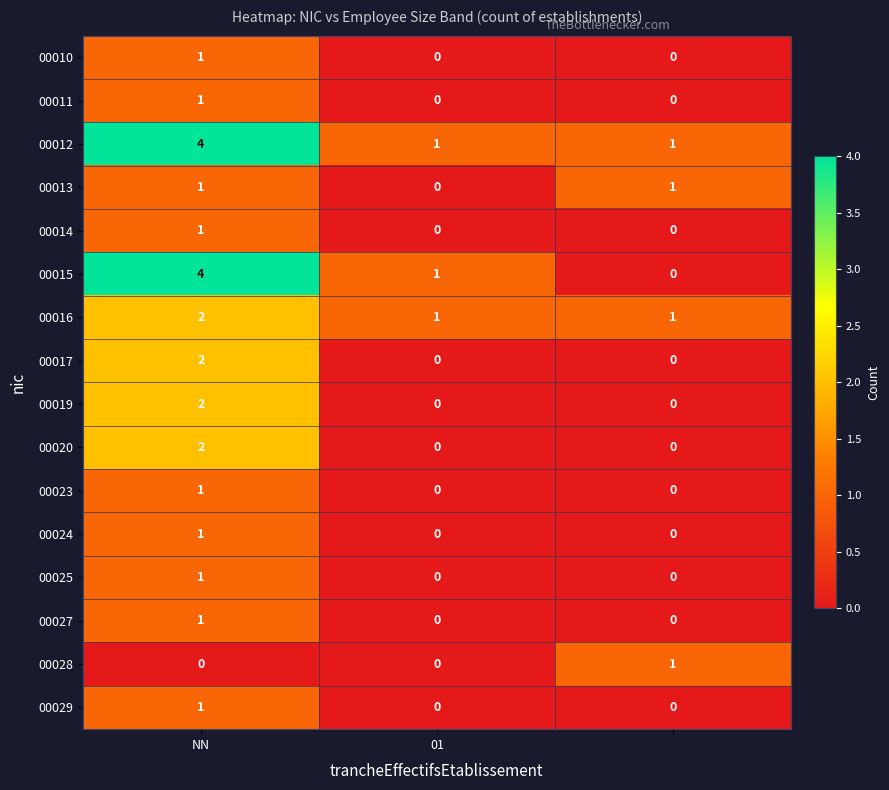

Count the 00024 values in the range 0 to 1.

3